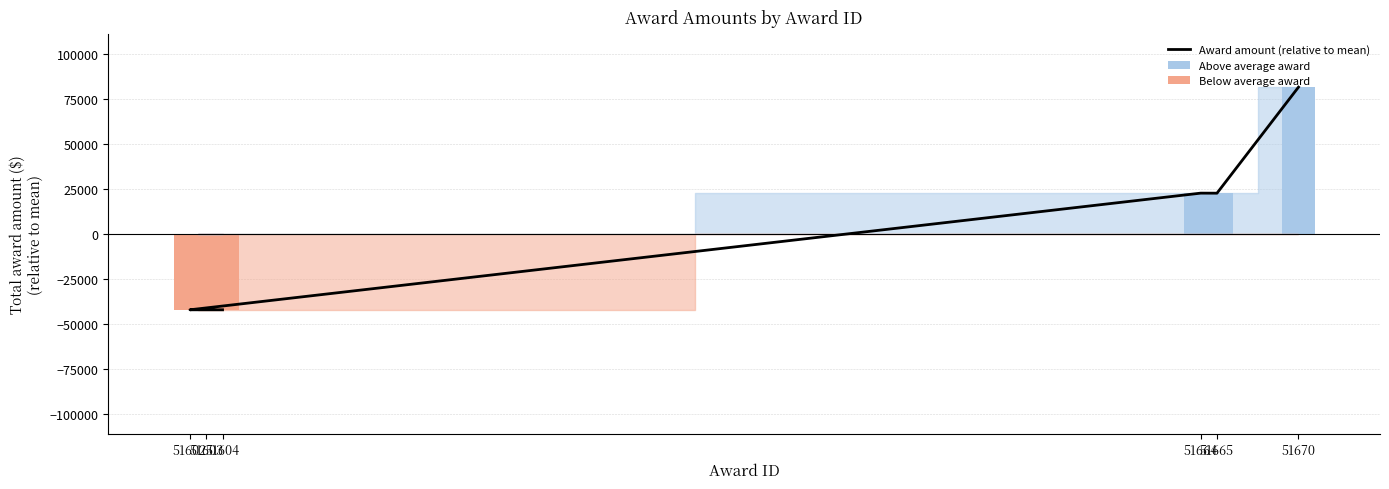

What is the label of the 4th bar from the right?

51664